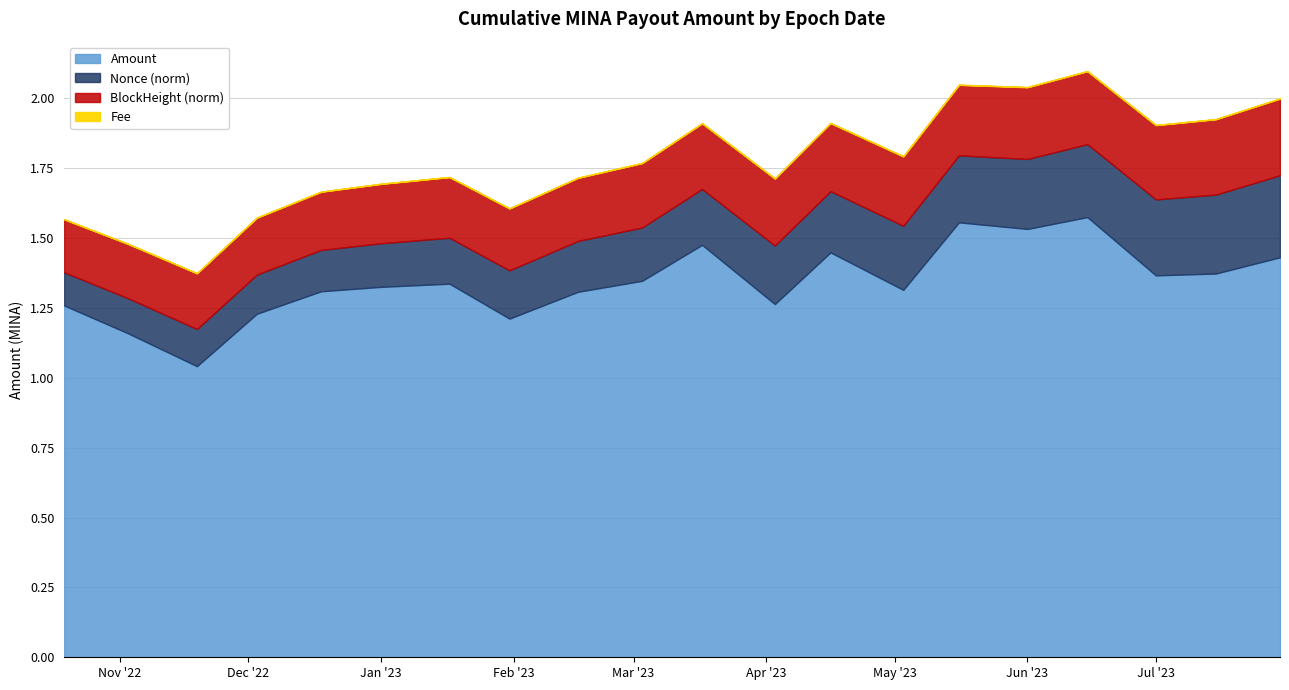

What is the difference between the highest and lowest values at 2023-06-15?

1.6